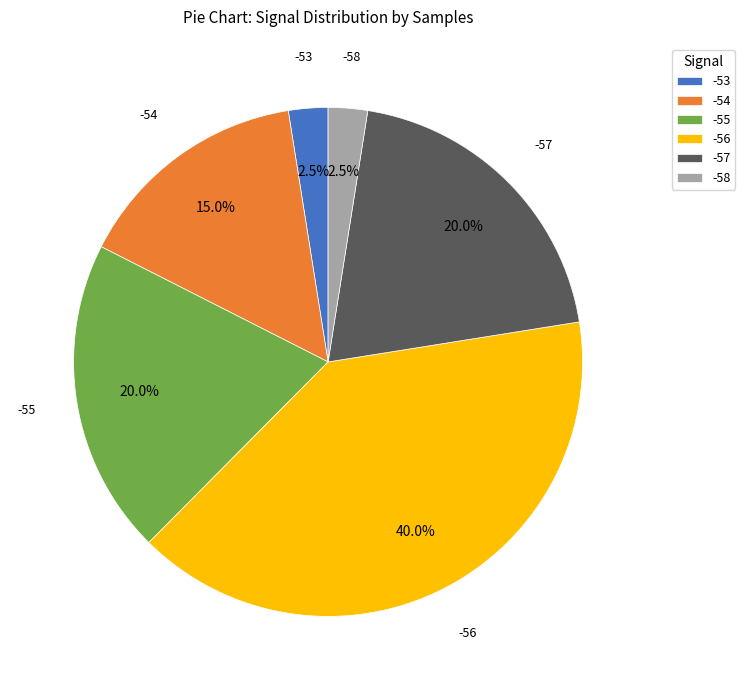

Does -54 account for over 50% of the chart?

No